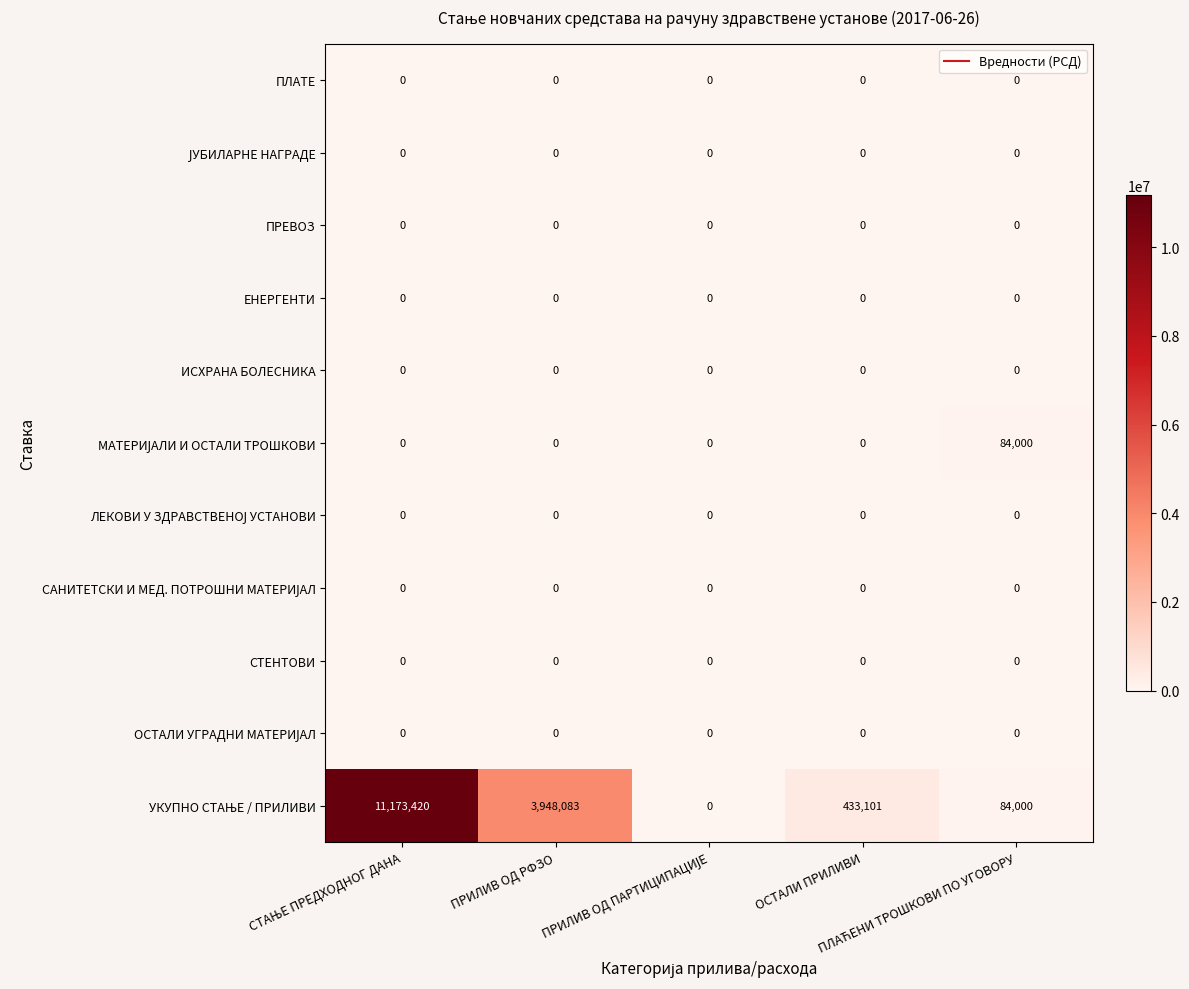

What is the maximum value shown in the chart?

11173420